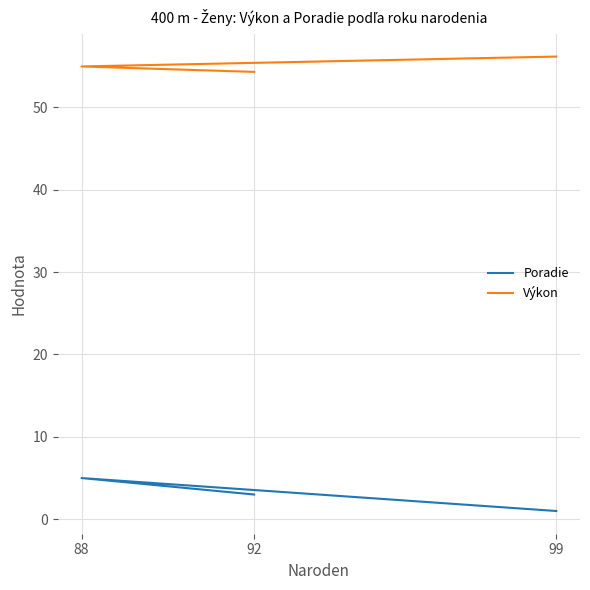

Rank the series by their average value, from highest to lowest.

Výkon, Poradie